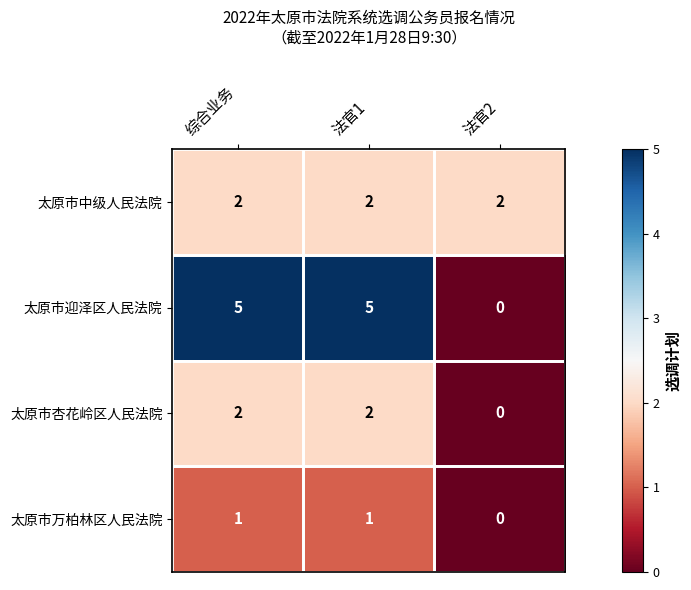

Which series has the widest spread of values?

太原市迎泽区人民法院